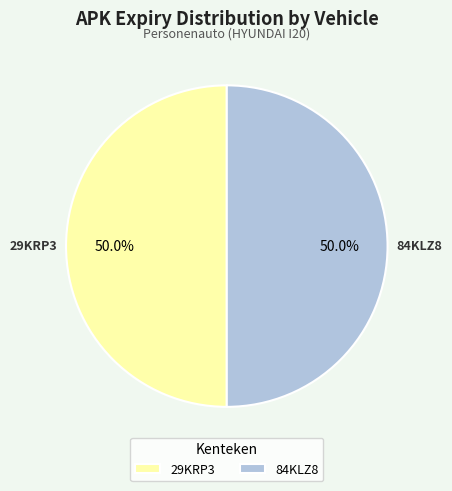

What is the ratio of the value at 84KLZ8 to the value at 29KRP3?

1.0